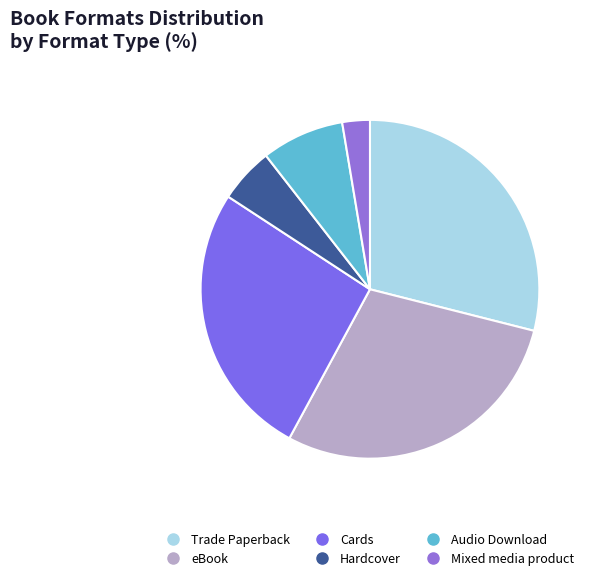

To the nearest percent, what portion does Mixed media product represent?

3%